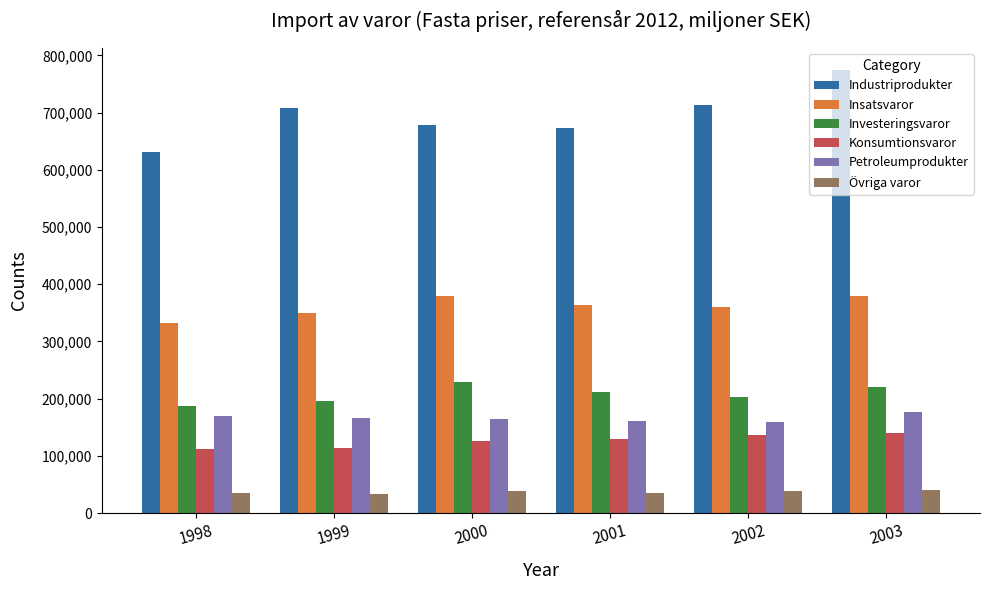

What are all the series names shown in the legend?

Industriprodukter, Insatsvaror, Investeringsvaror, Konsumtionsvaror, Petroleumprodukter, Övriga varor